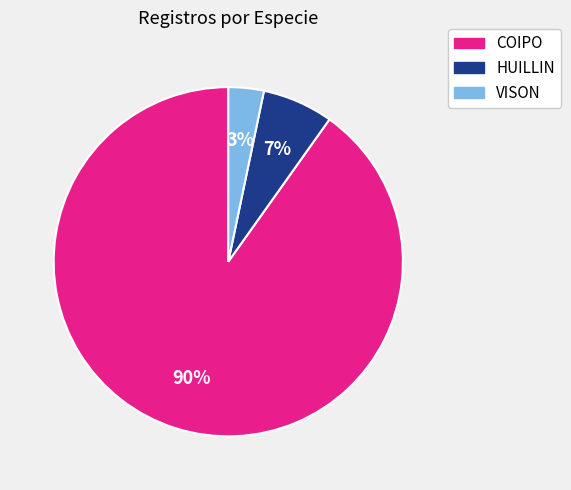

To the nearest percent, what is the average slice percentage?

33%